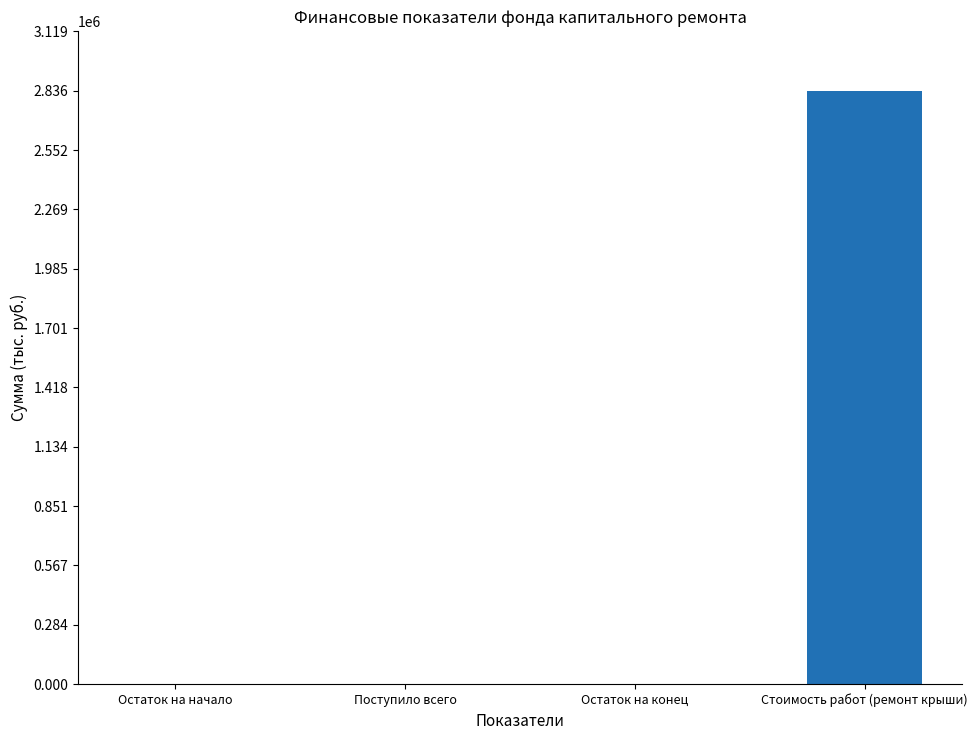

What is the sum of all values?

2836344.4